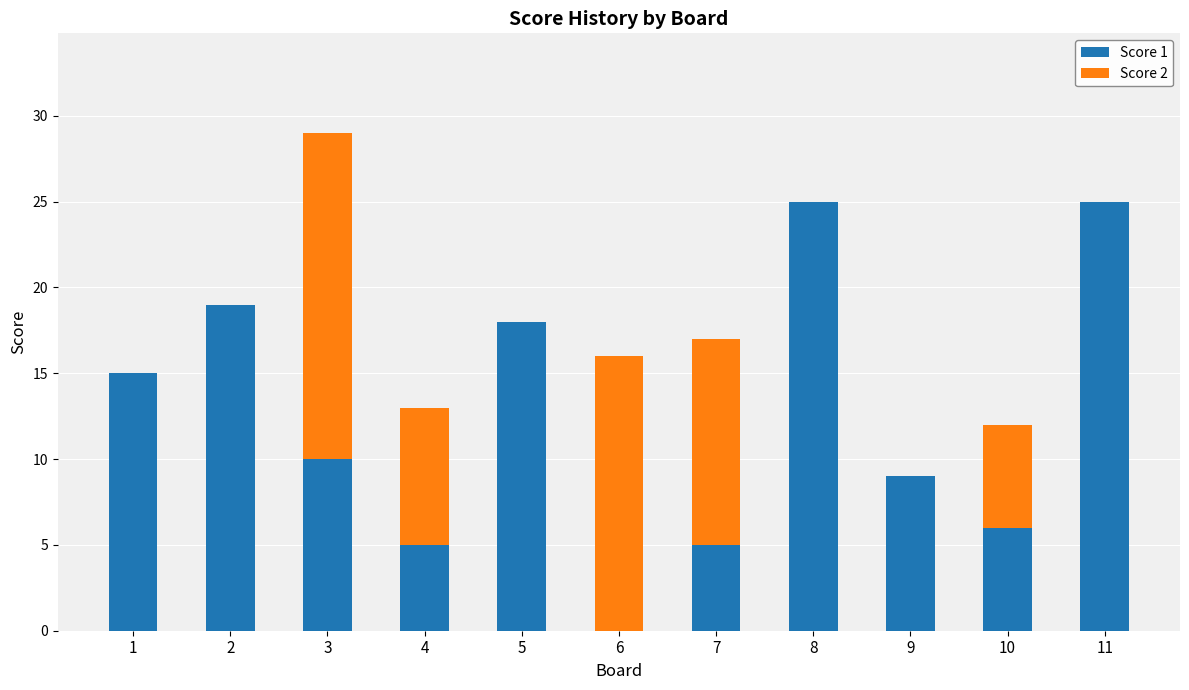

True or false: Score 1 has a value of 16 at 9.

False